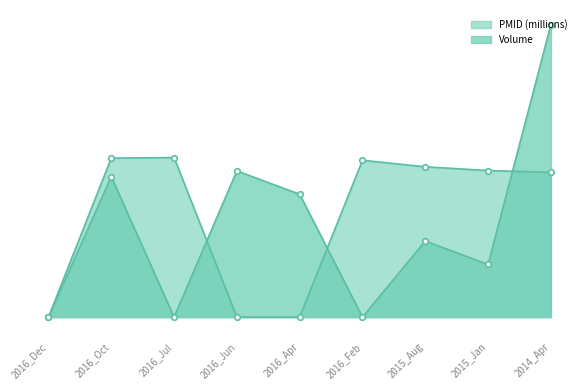

Where is the first local maximum for Volume?

2016_Oct